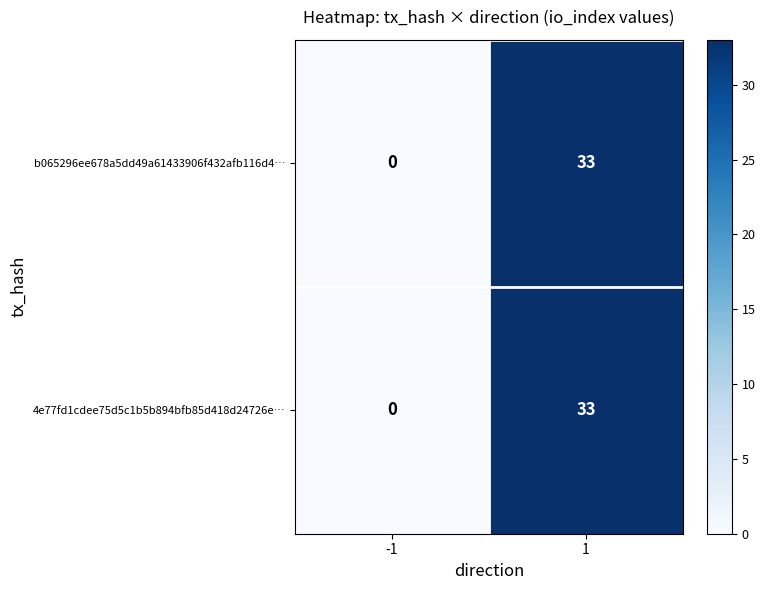

How many data points does each series have?

2